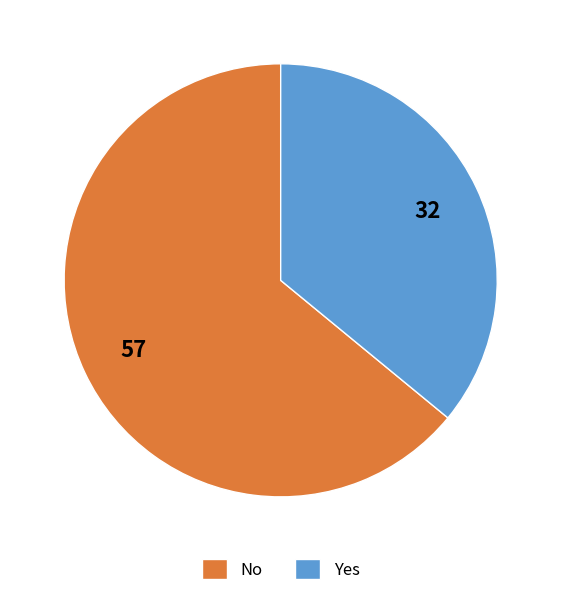

Does Yes represent more than half of the total?

No